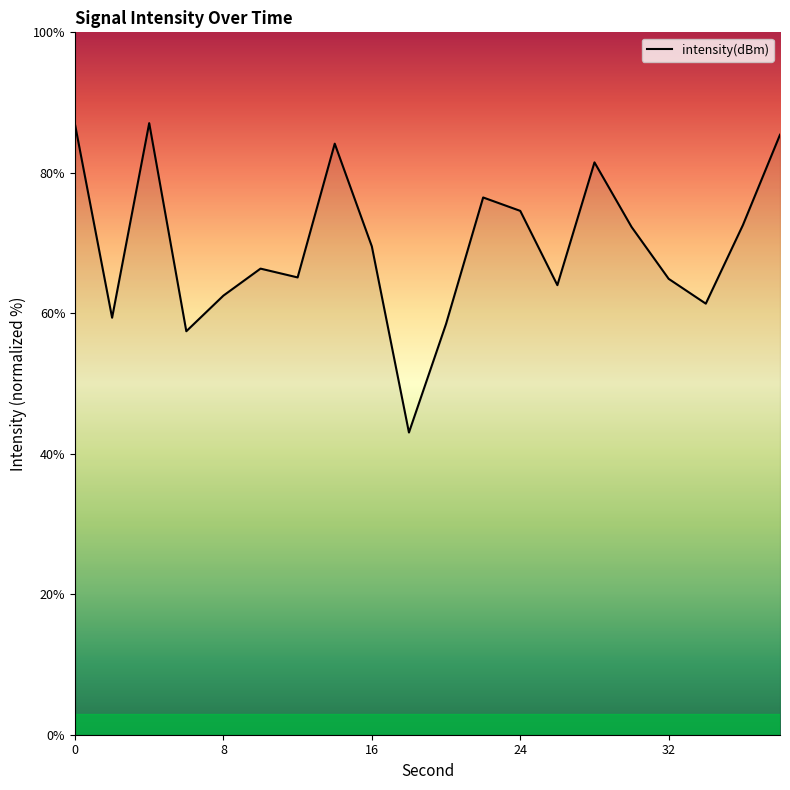

What is the greatest value displayed?

87.1